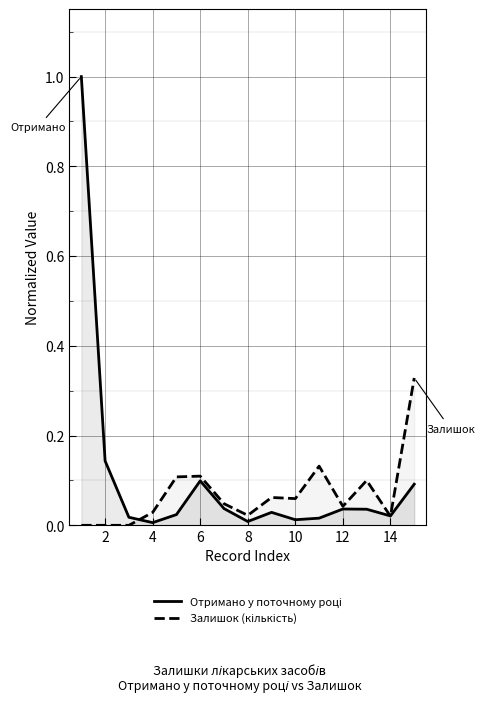

Which series has the largest total across all categories?

Отримано у поточному році